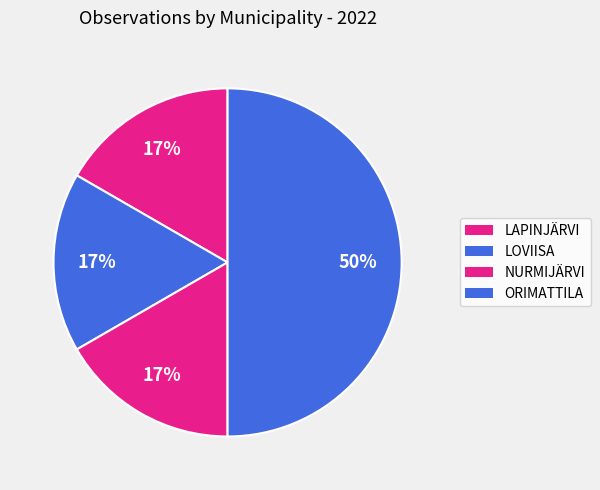

The NURMIJÄRVI slice represents 67% of the pie. True or false?

False